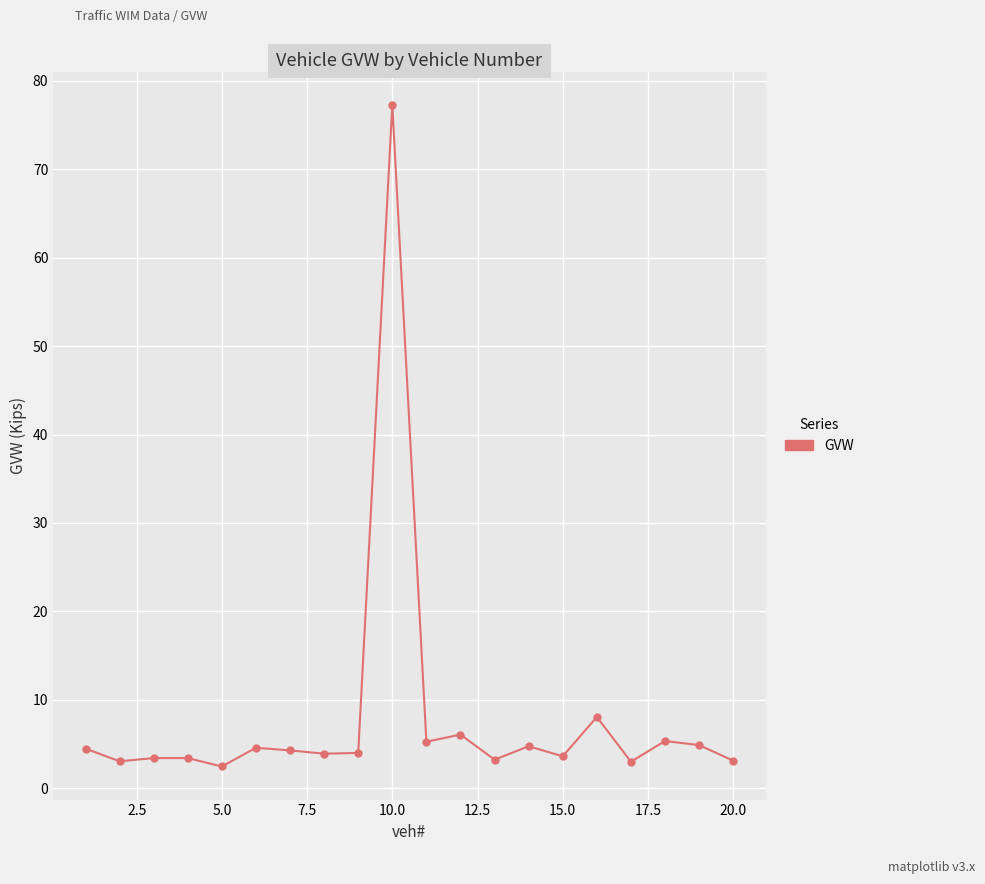

True or false: there are more than 2 points higher than both neighbors.

True